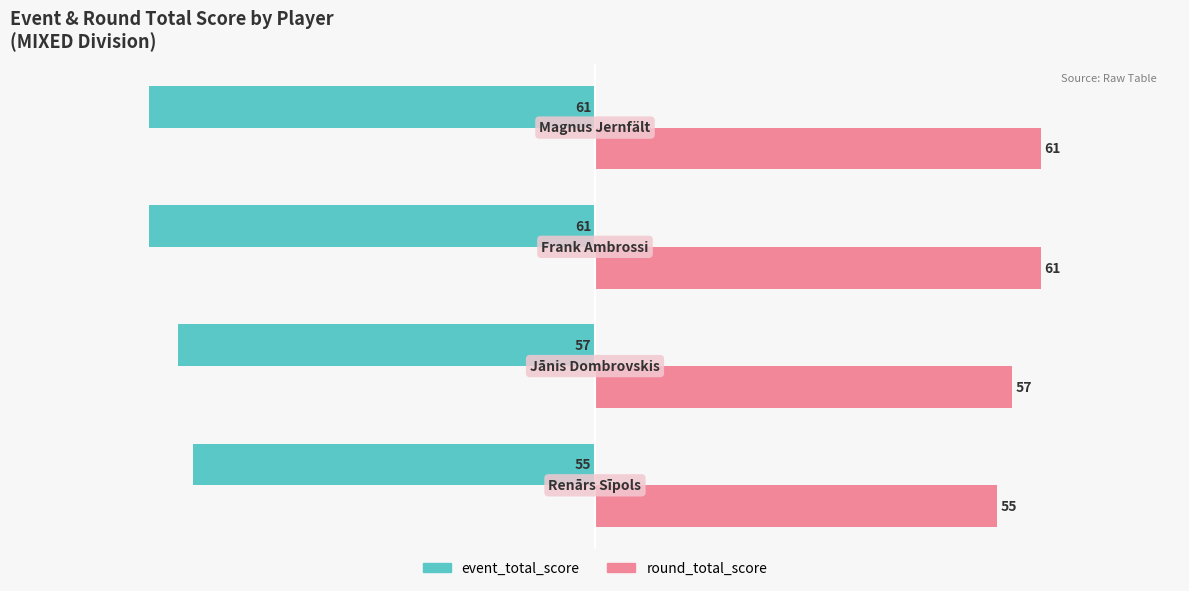

Which series has the largest total across all categories?

round_total_score